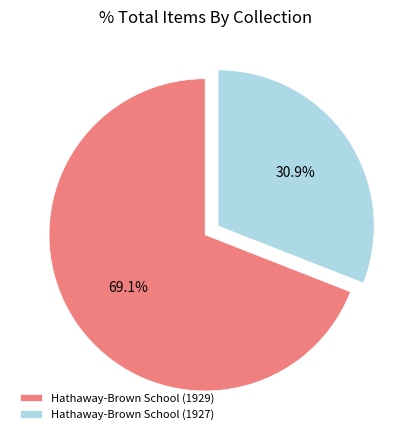

What is the largest slice in the pie chart?

Hathaway-Brown School (1929)